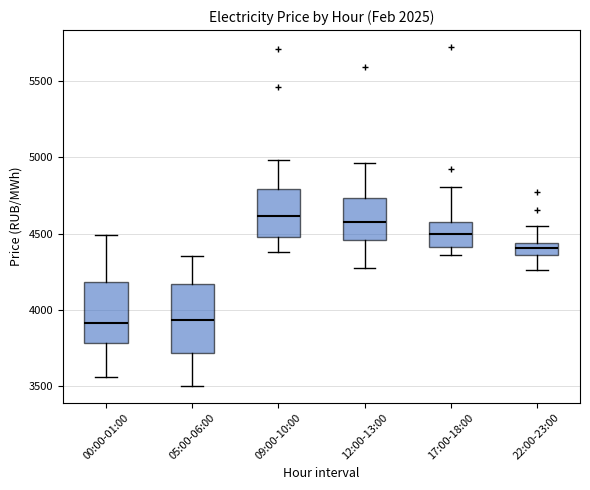

Reading left to right, read every box against the y-axis: the position of its median line, the range the box covers, and the ends of its whiskers. The values are not printed on the chart, so give them approximately, as read against the axis.

00:00-01:00: median 3900, box 3800 to 4200, whiskers 3550 to 4500
05:00-06:00: median 3950, box 3700 to 4150, whiskers 3500 to 4350
09:00-10:00: median 4600, box 4500 to 4800, whiskers 4400 to 5000
12:00-13:00: median 4600, box 4450 to 4750, whiskers 4250 to 4950
17:00-18:00: median 4500, box 4400 to 4600, whiskers 4350 to 4800
22:00-23:00: median 4400, box 4350 to 4450, whiskers 4250 to 4550